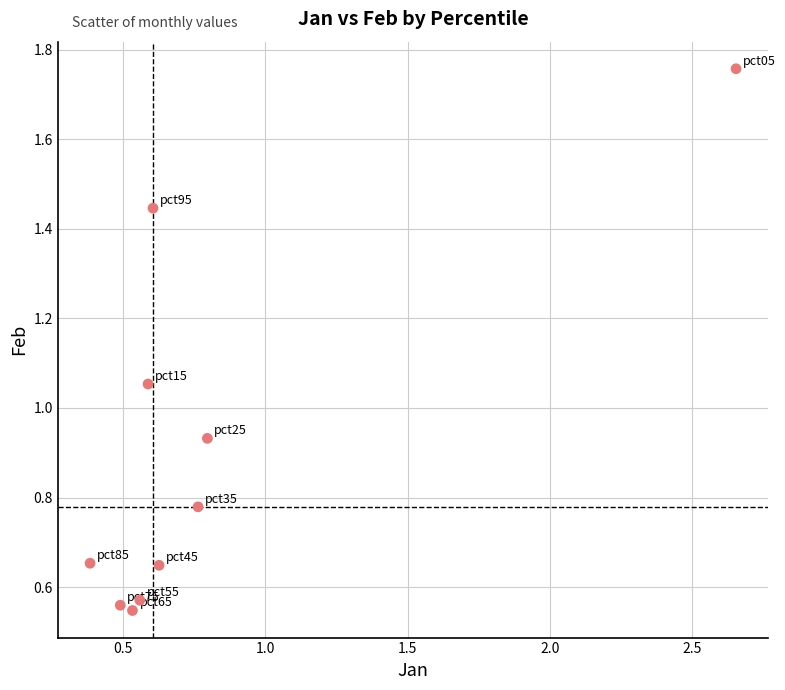

What is the range of Y values (max minus min)?

1.2